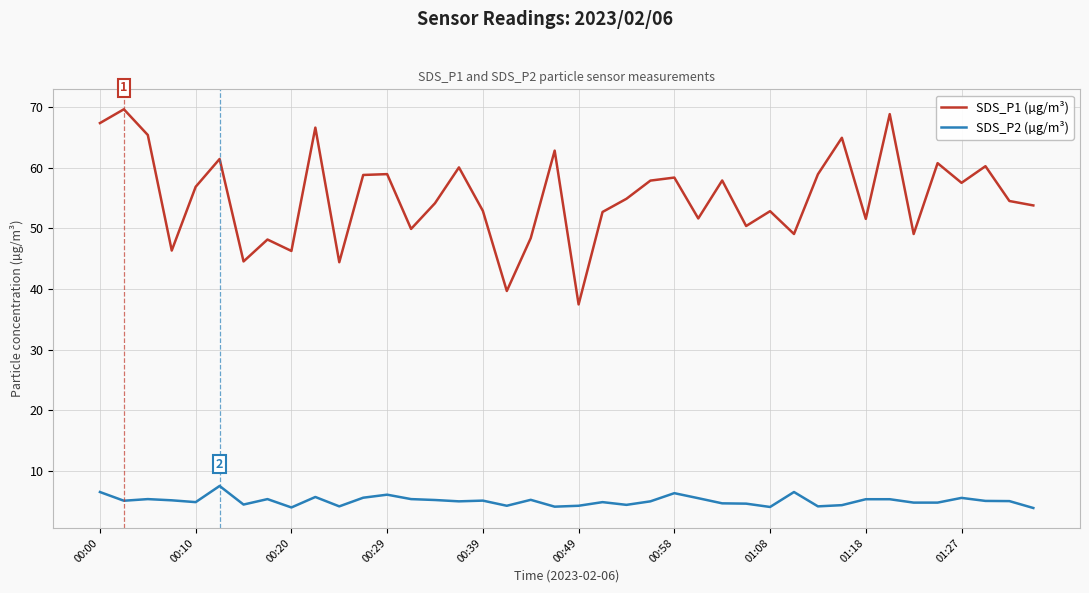

Rank the series by their maximum value, from highest to lowest.

SDS_P1 (µg/m³), SDS_P2 (µg/m³)